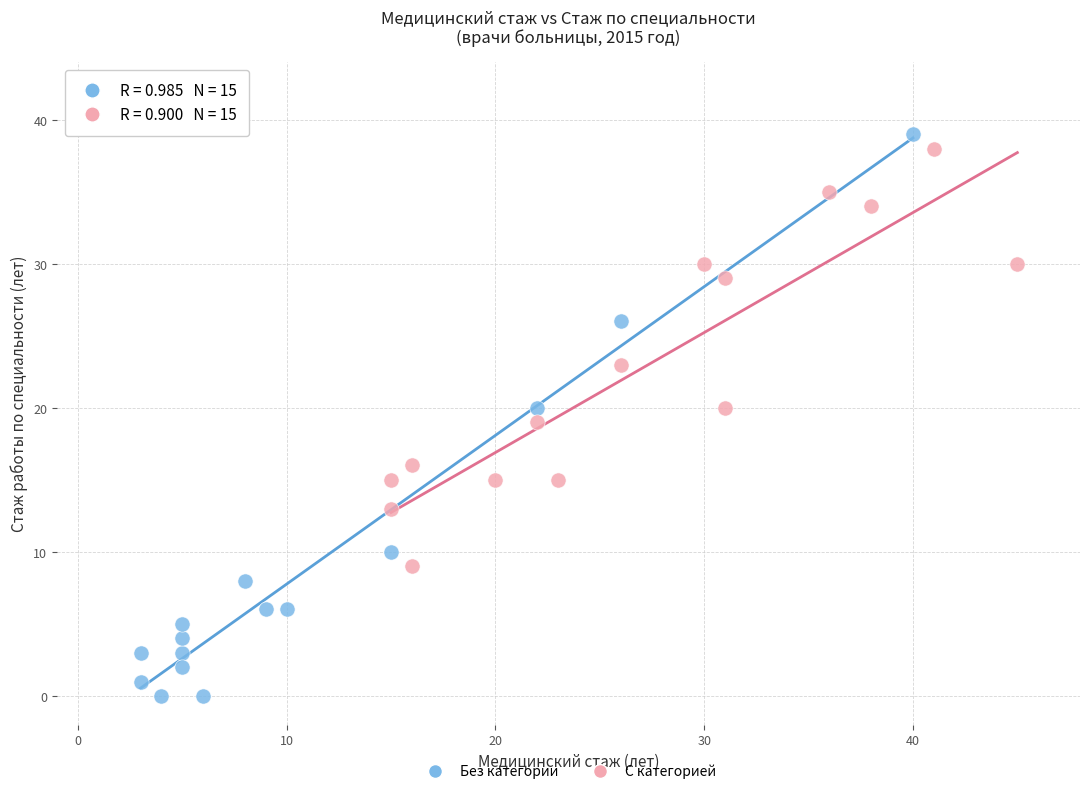

Which series contains the highest Y value?

Без категории